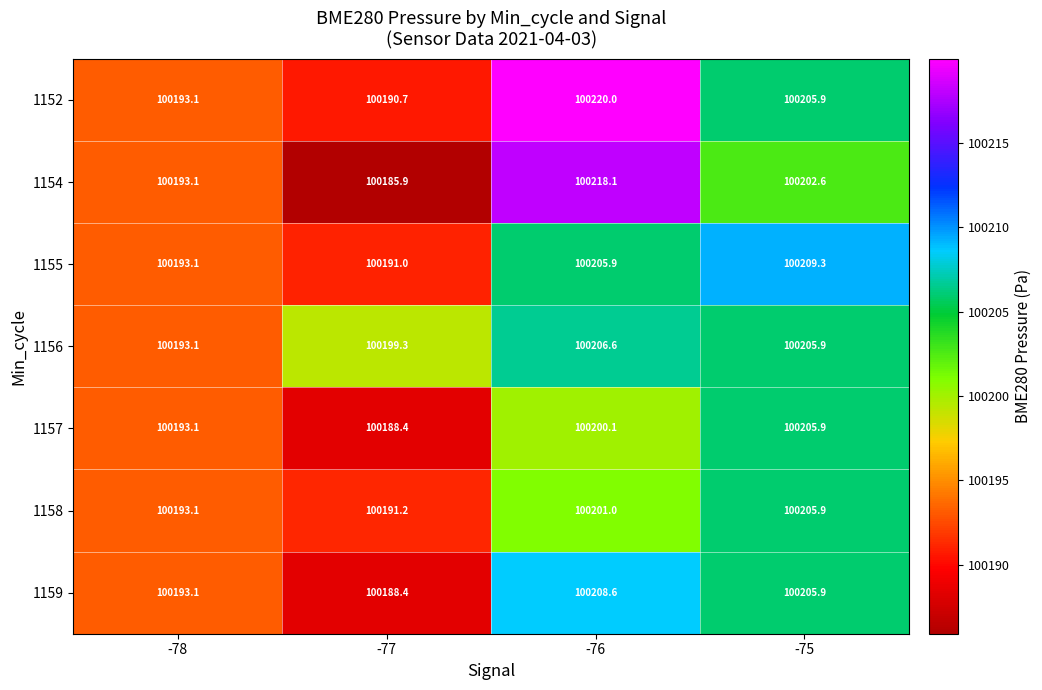

Which series has the largest range (max minus min)?

1154